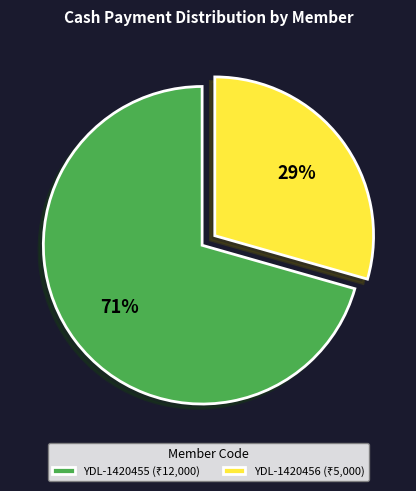

How many segments does this pie chart have?

2